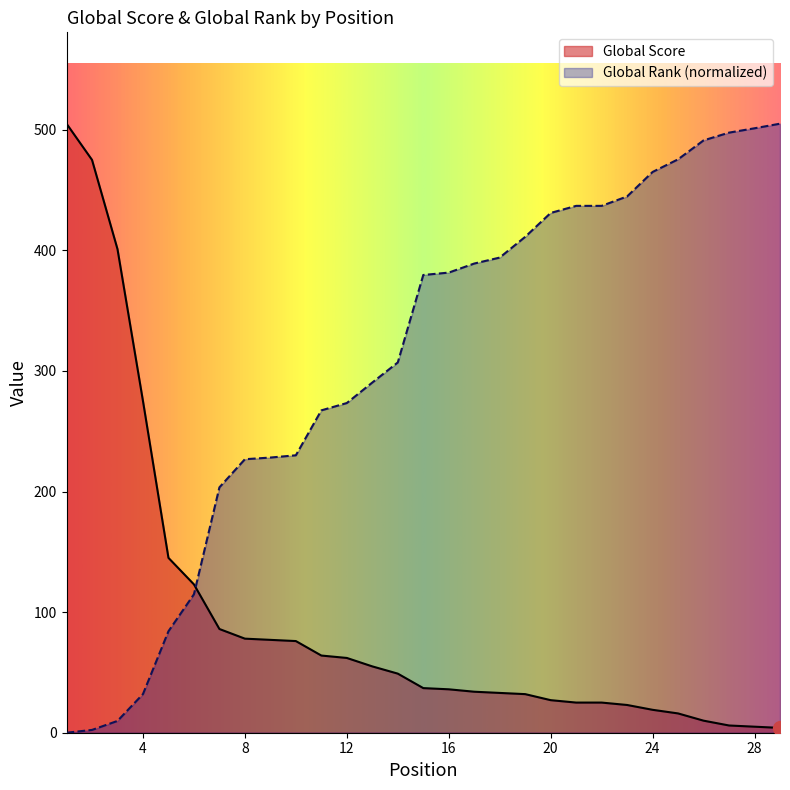

Which series has the largest total across all categories?

Global Rank (normalized)